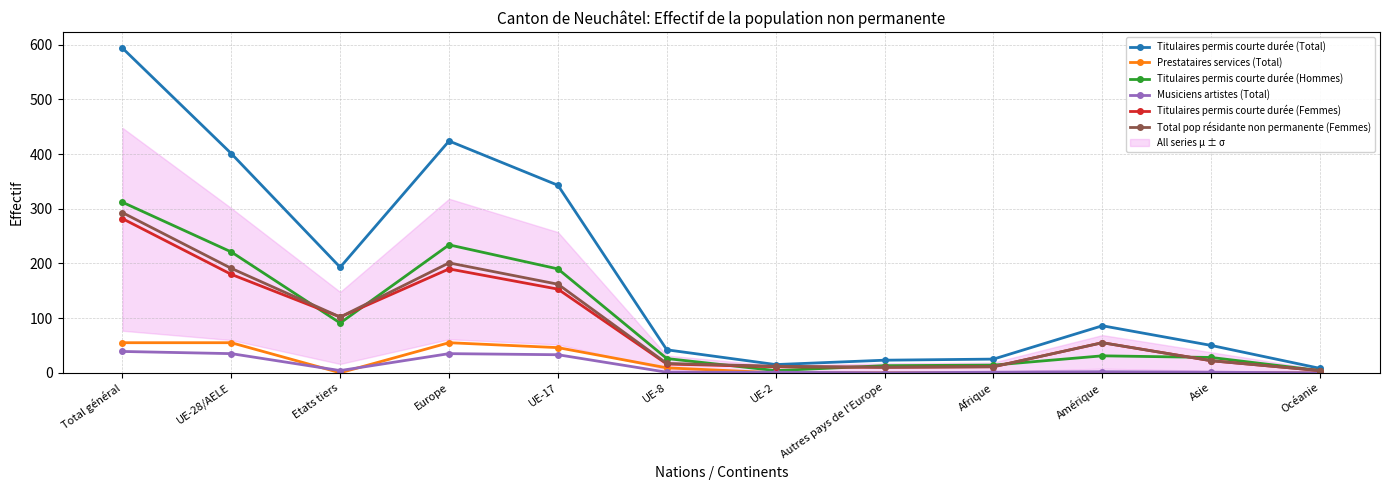

What is the minimum value for Total pop résidante non permanente (Femmes)?

4